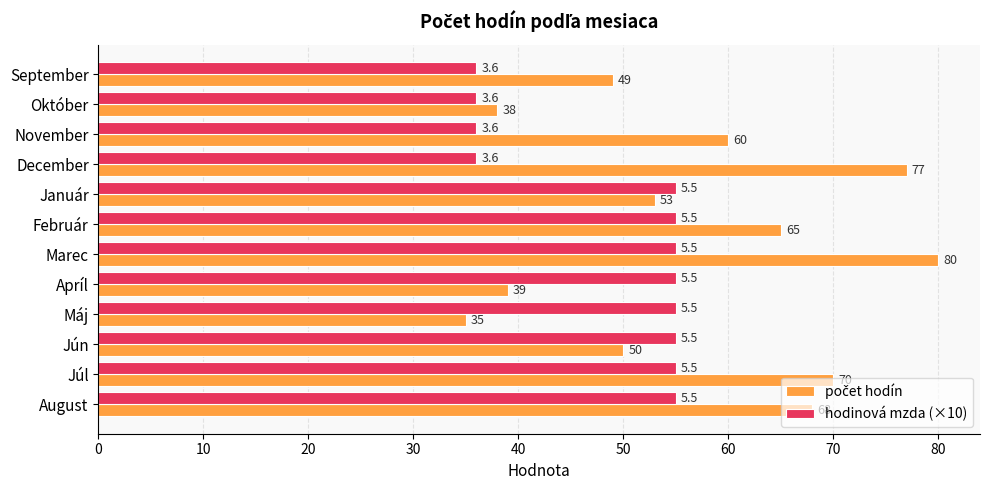

How many data points in hodinová mzda (×10) are less than 55?

4